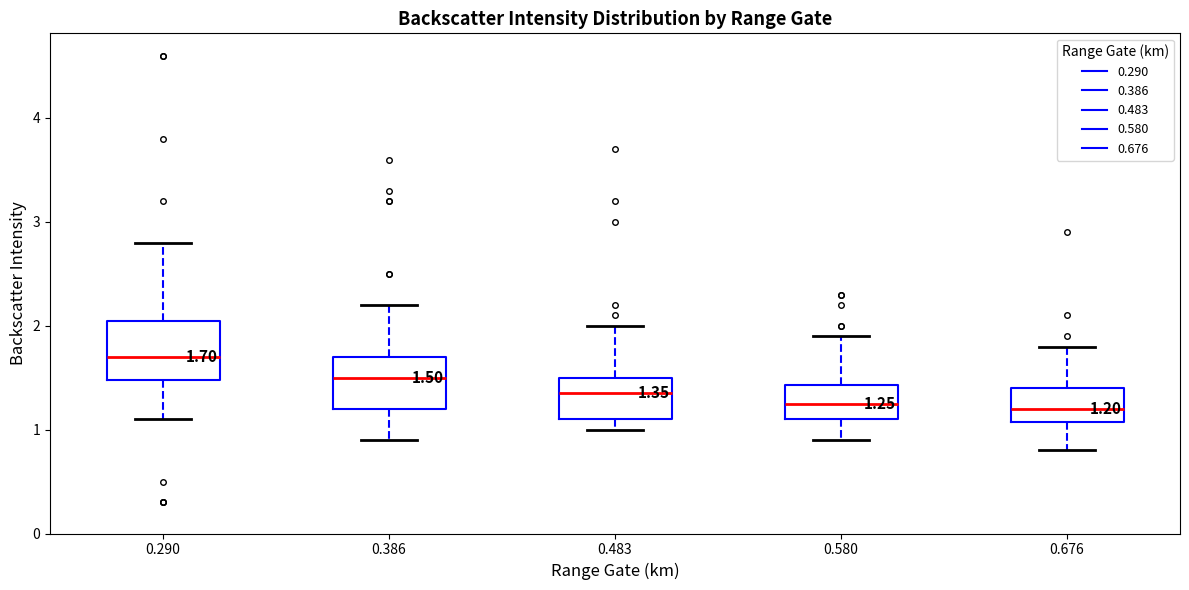

Which box has the highest median line?

0.290